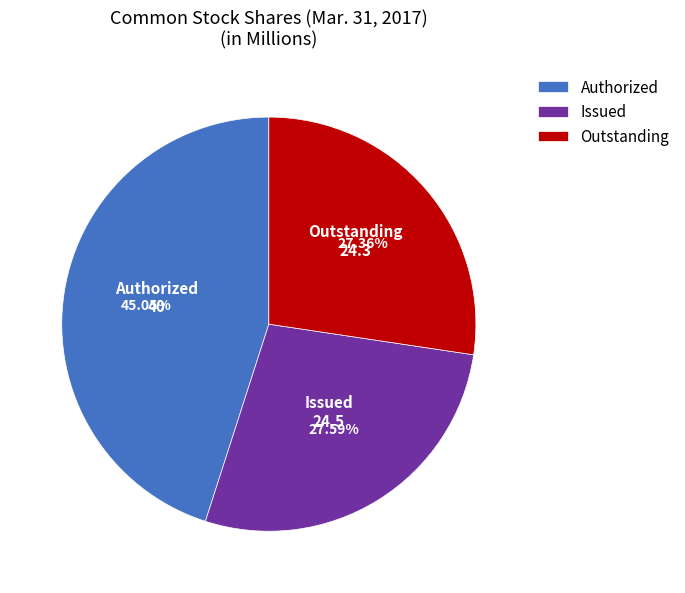

Count the number of slices in the pie.

3